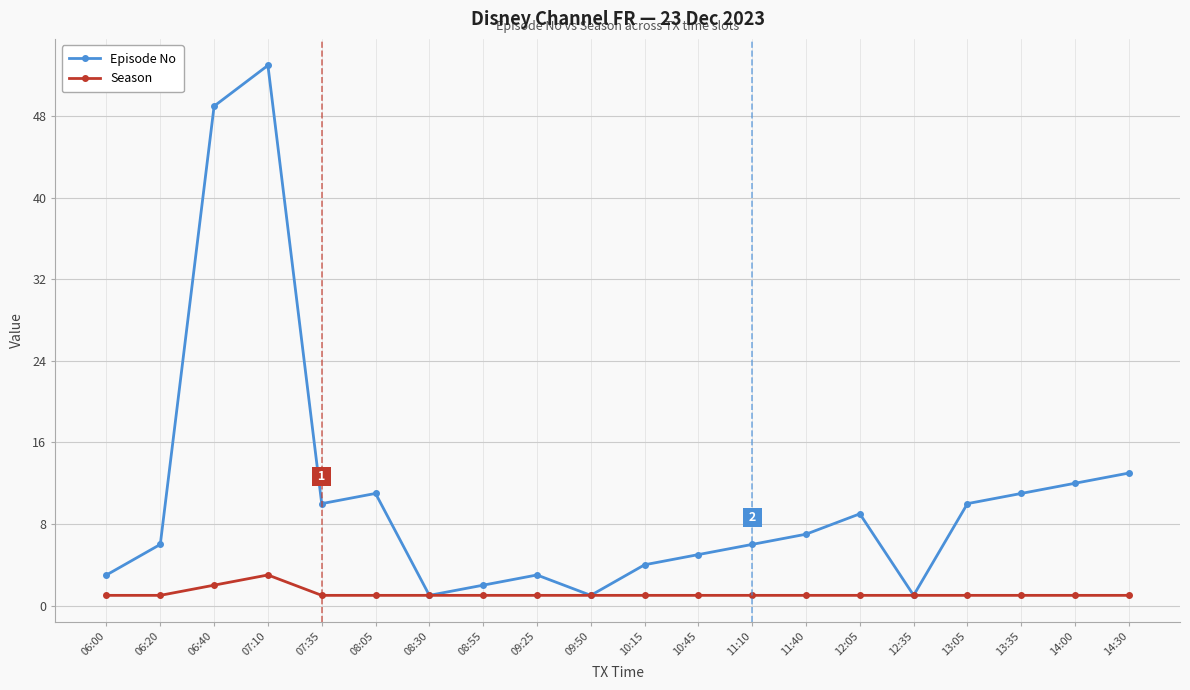

Reading right to left, list all the values displayed in this chart.

Episode No: 14:30=13	14:00=12	13:35=11	13:05=10	12:35=1	12:05=9	11:40=7	11:10=6	10:45=5	10:15=4	09:50=1	09:25=3	08:55=2	08:30=1	08:05=11	07:35=10	07:10=53	06:40=49	06:20=6	06:00=3
Season: 14:30=1	14:00=1	13:35=1	13:05=1	12:35=1	12:05=1	11:40=1	11:10=1	10:45=1	10:15=1	09:50=1	09:25=1	08:55=1	08:30=1	08:05=1	07:35=1	07:10=3	06:40=2	06:20=1	06:00=1